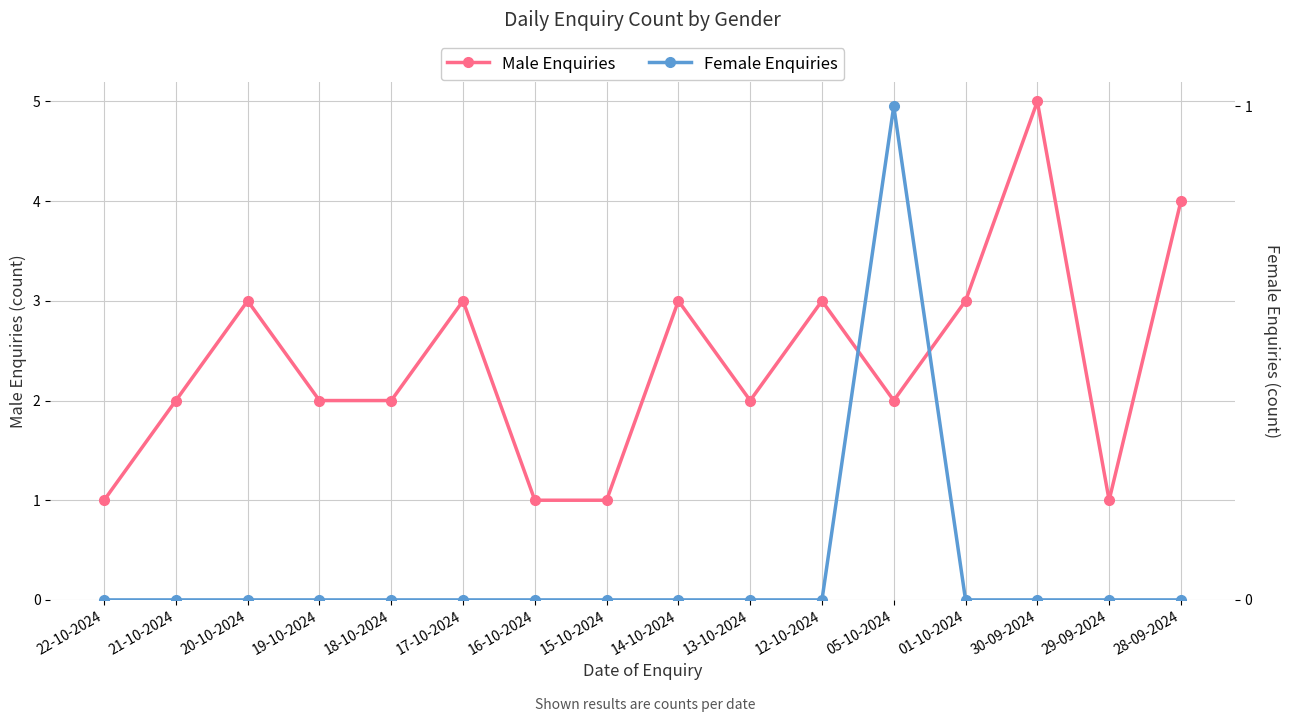

How many data points in Female Enquiries are above 0?

1